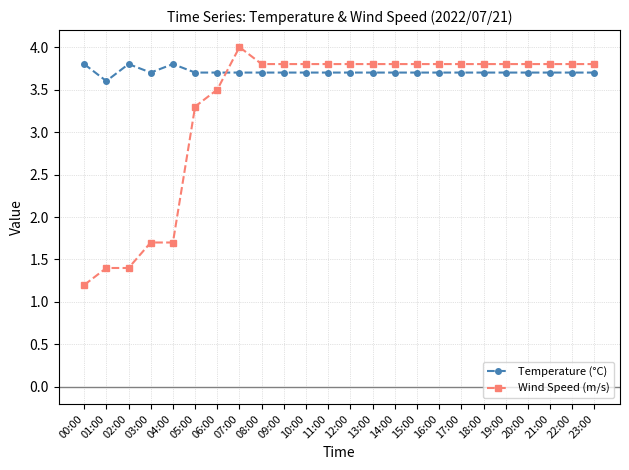

Where is the first local minimum for Temperature (°C)?

01:00